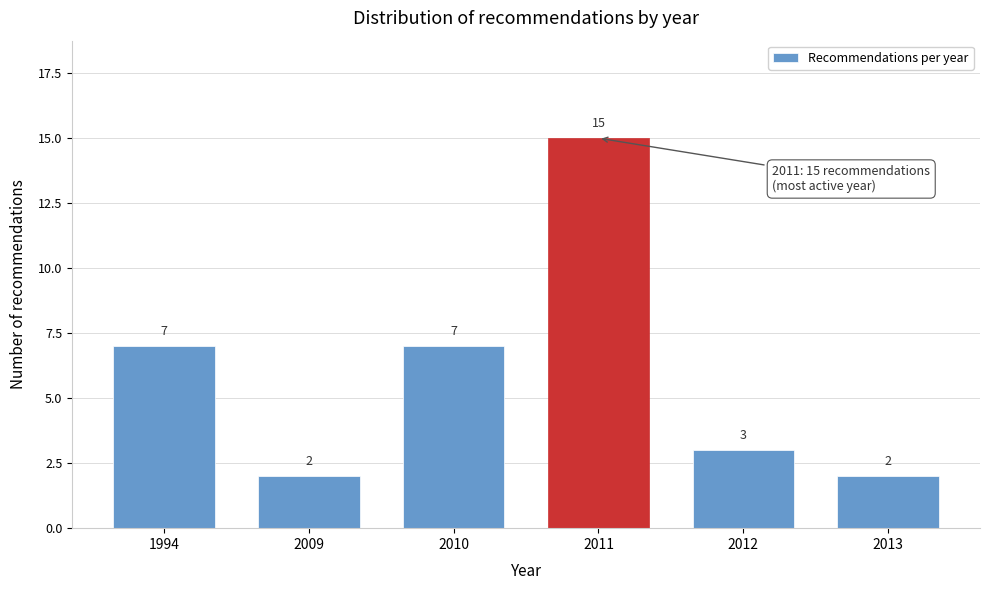

Reading left to right, extract all data points from this chart.

1994=7	2009=2	2010=7	2011=15	2012=3	2013=2